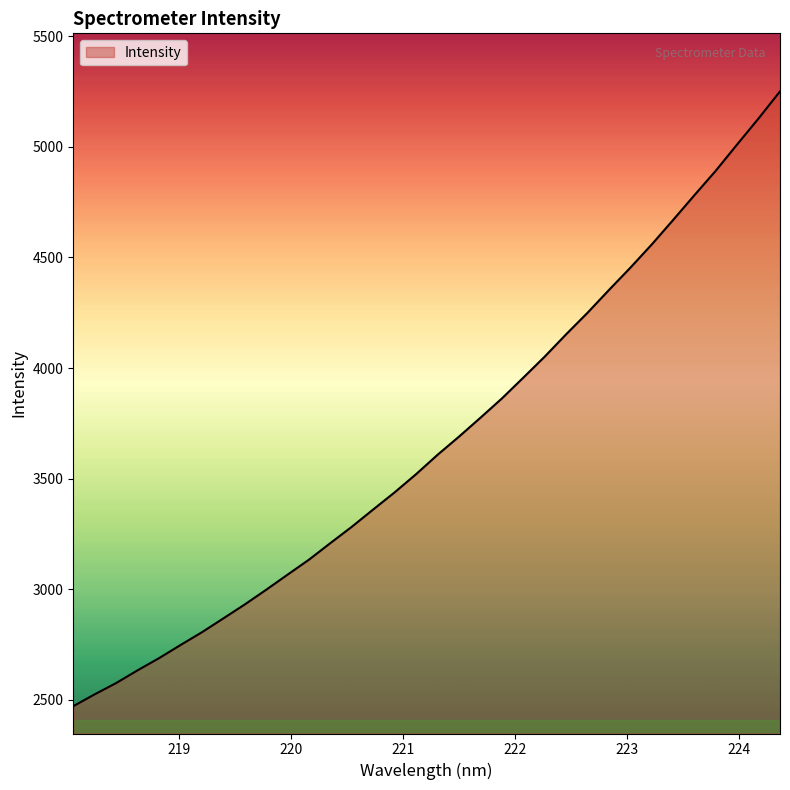

What is the smallest value displayed?

2470.9